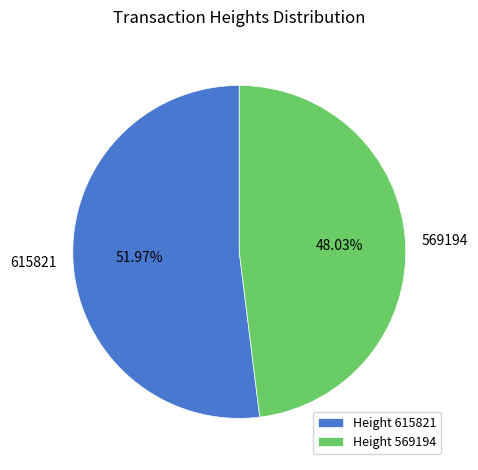

To the nearest percent, what is the combined percentage of 569194 and 615821?

100%